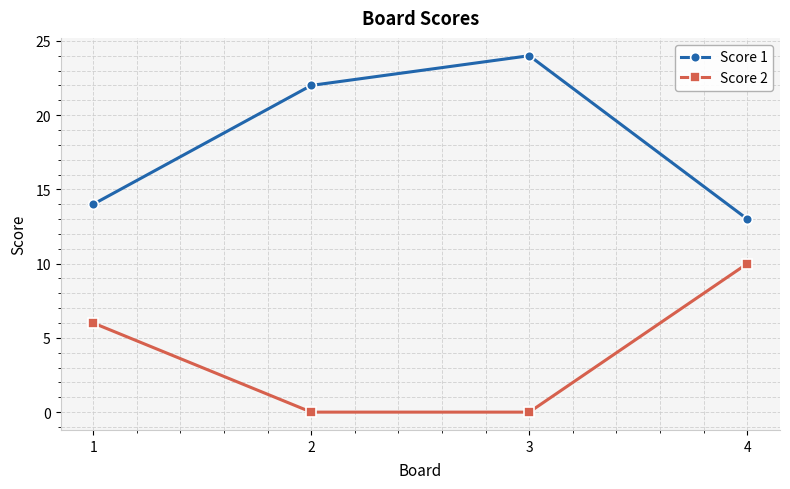

True or false: Score 2 has more than 0 interior local peaks.

False